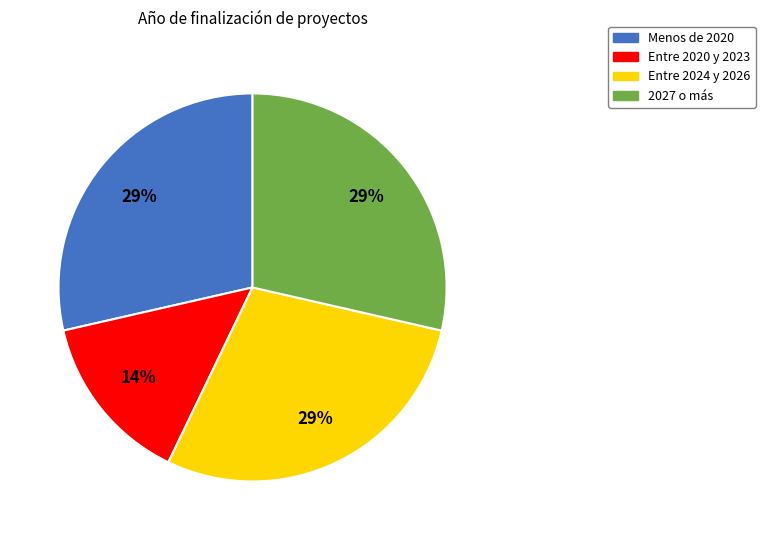

To the nearest percent, what is the combined percentage of Menos de 2020 and Entre 2020 y 2023?

43%